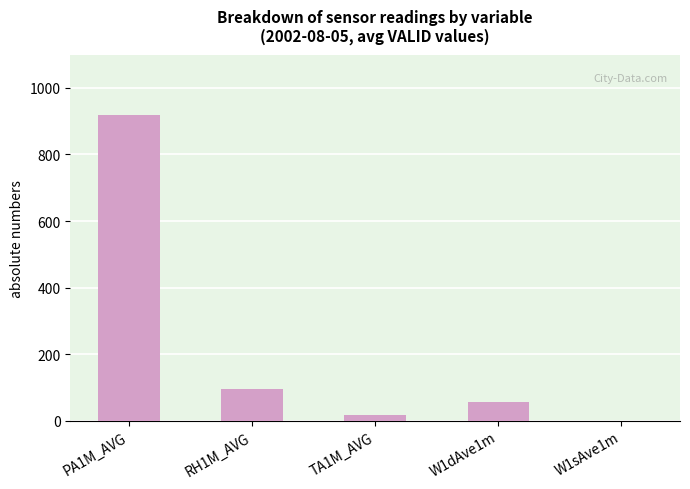

Between W1sAve1m and PA1M_AVG, which is larger?

PA1M_AVG